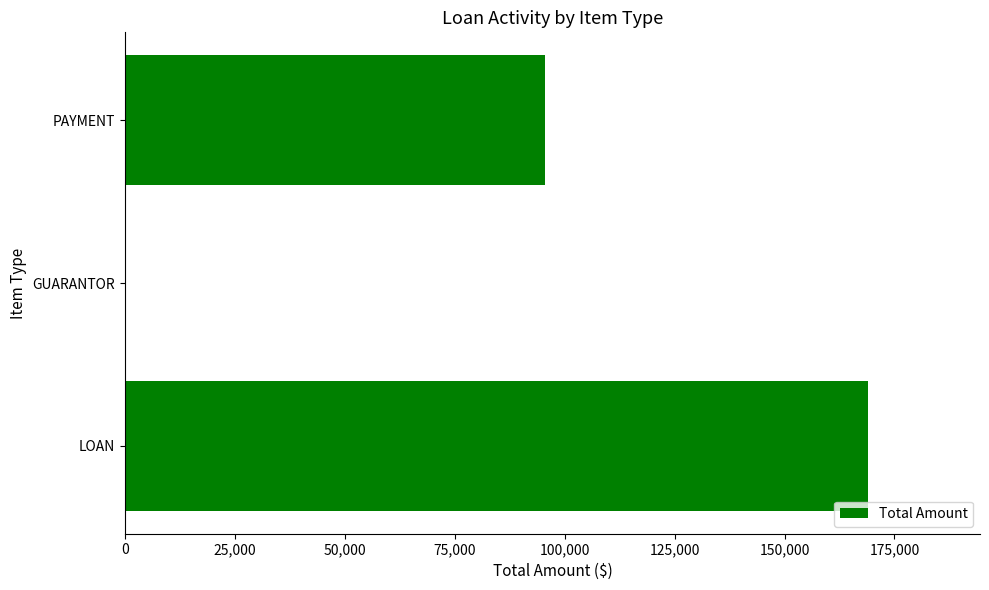

At which category does the chart reach its peak across all series?

LOAN